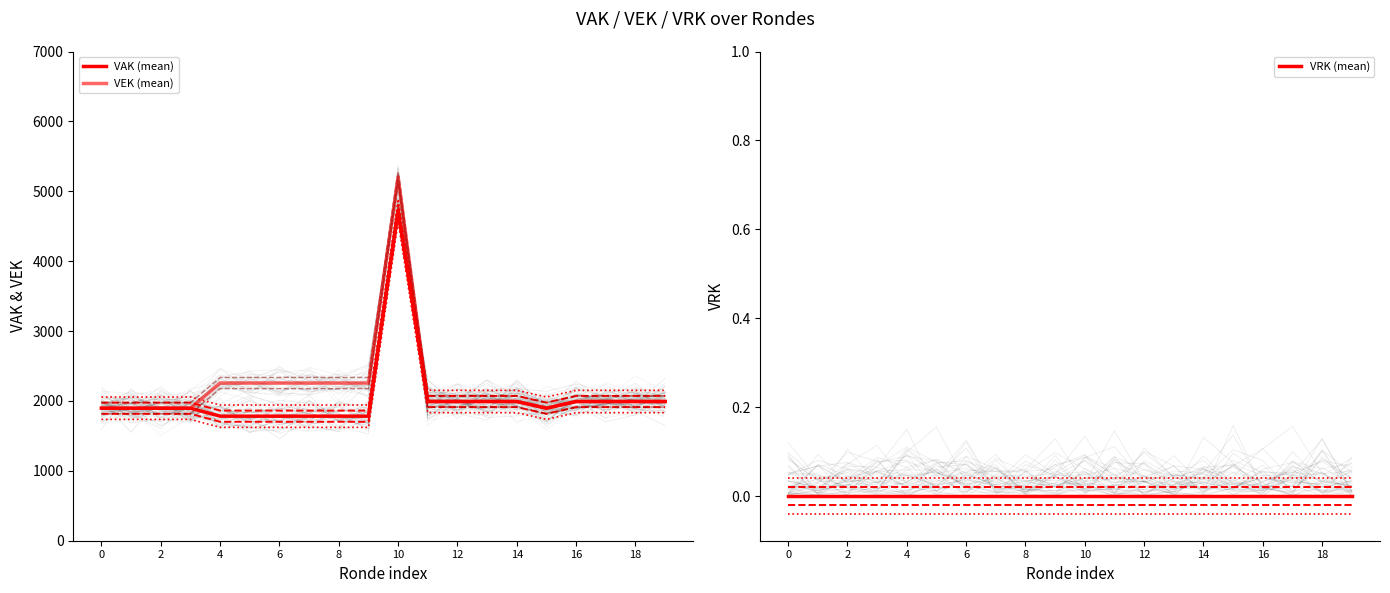

The value of VAK (mean) at 16 is 3119. True or false?

False